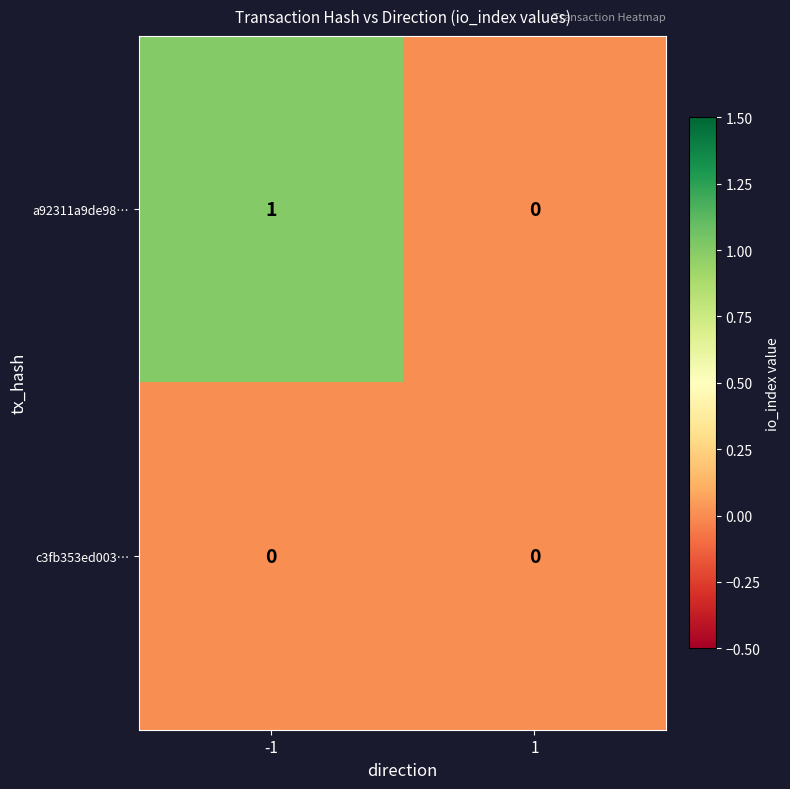

Reading left to right, what are all the values shown in this chart?

a92311a9de98…: -1=1	1=0
c3fb353ed003…: -1=0	1=0